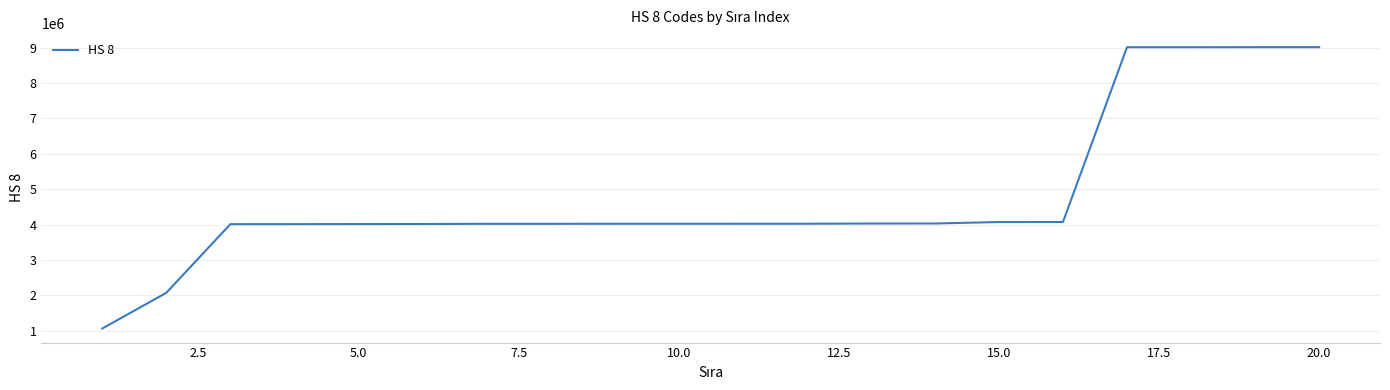

What is the greatest value displayed?

9012200